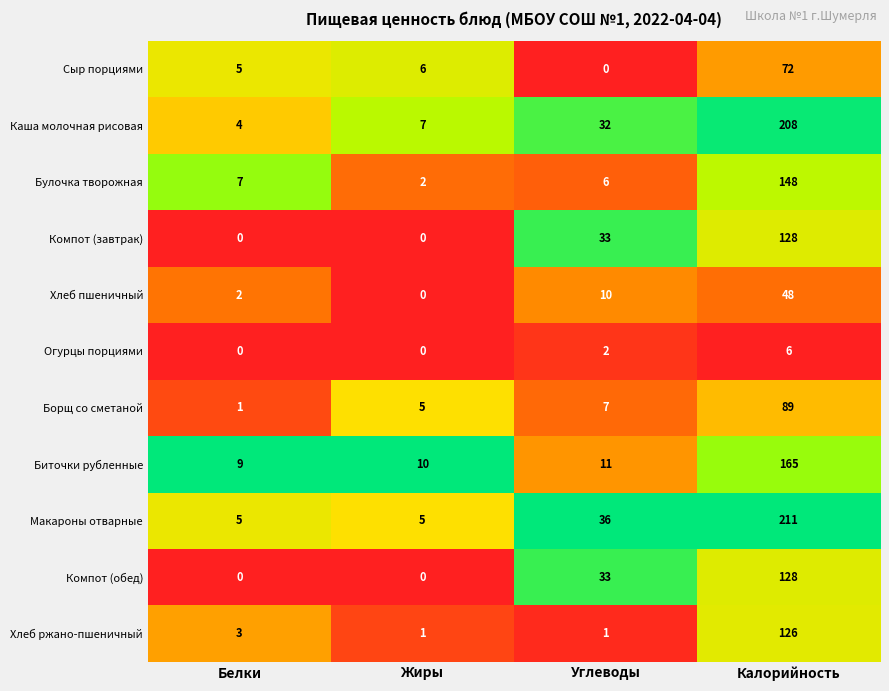

List the labels in order of Биточки рубленные value, largest first.

Калорийность, Углеводы, Жиры, Белки